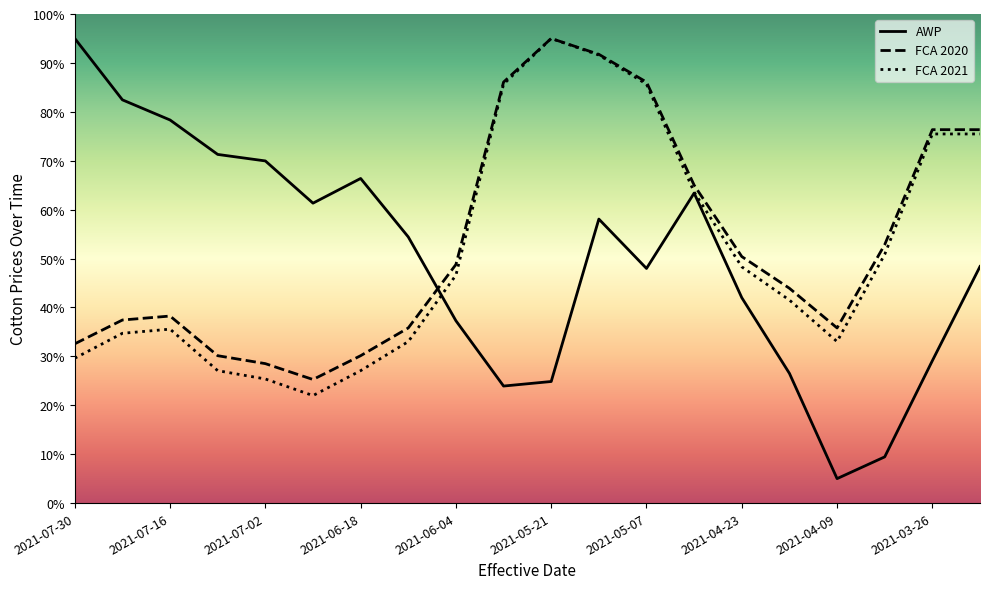

Which series has the widest spread of values?

AWP